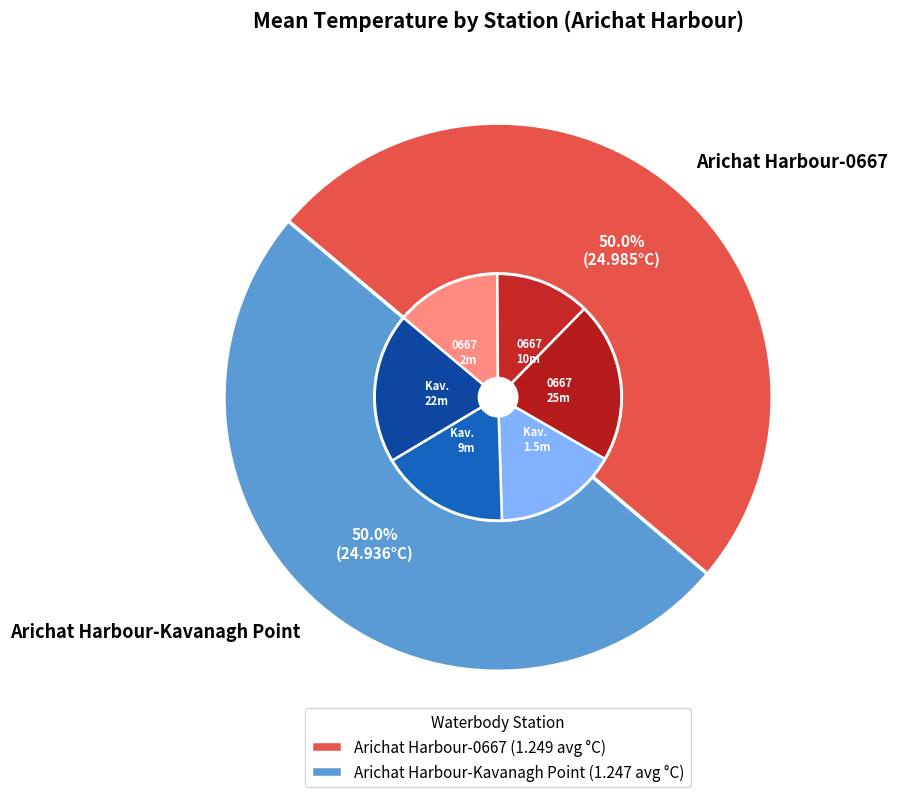

Is it true that 8 is 13% of the pie?

False